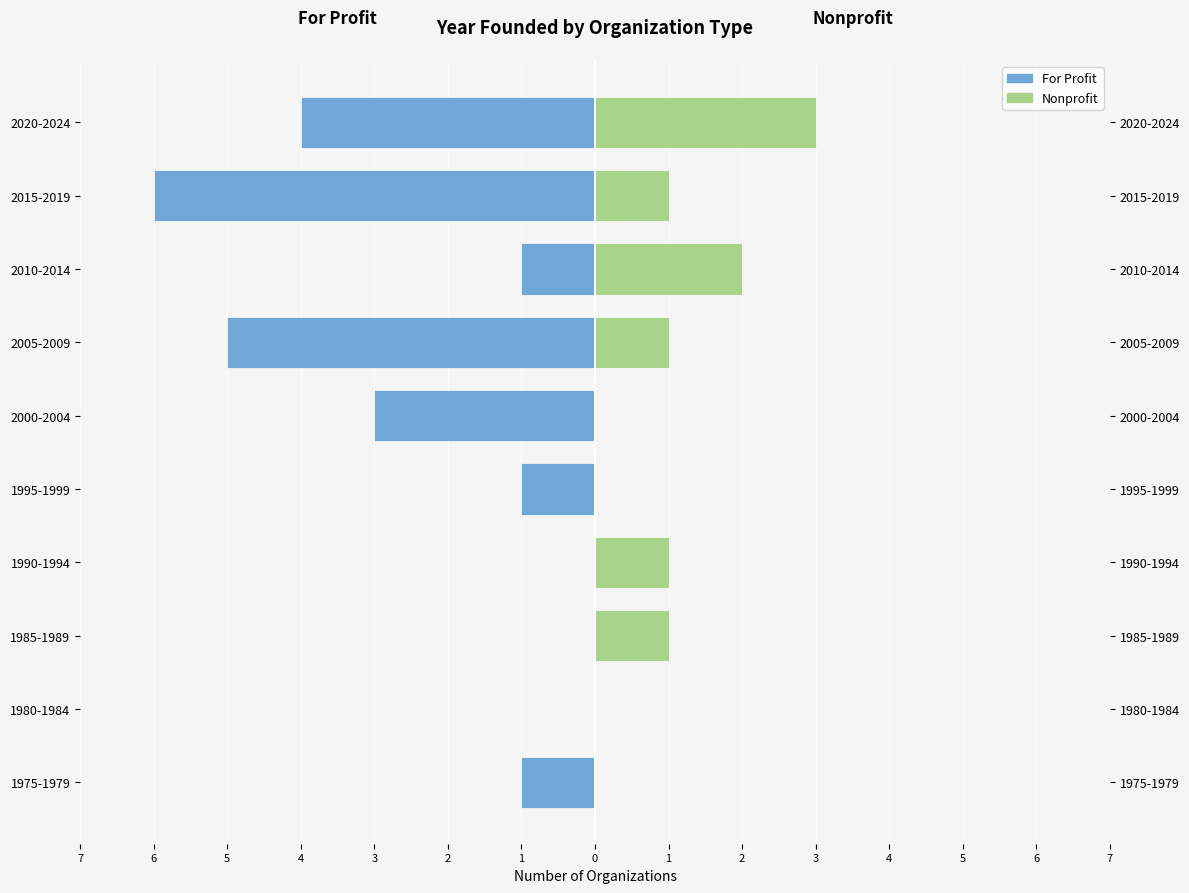

At how many categories does at least one series exceed -4?

10